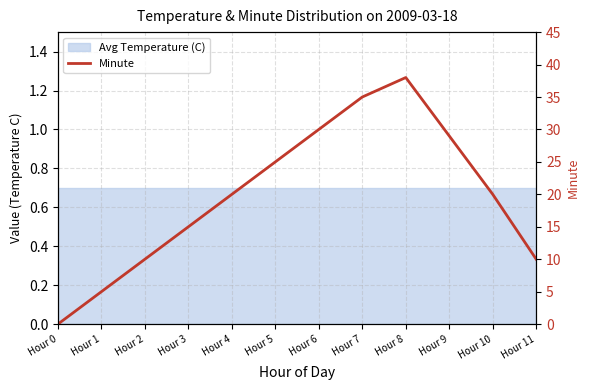

How many values are above zero?

11